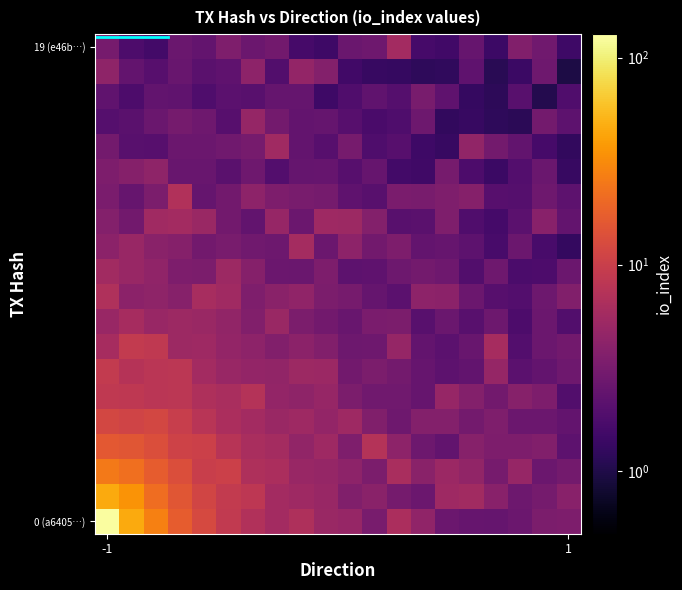

Which label corresponds to the largest value in the chart?

-1